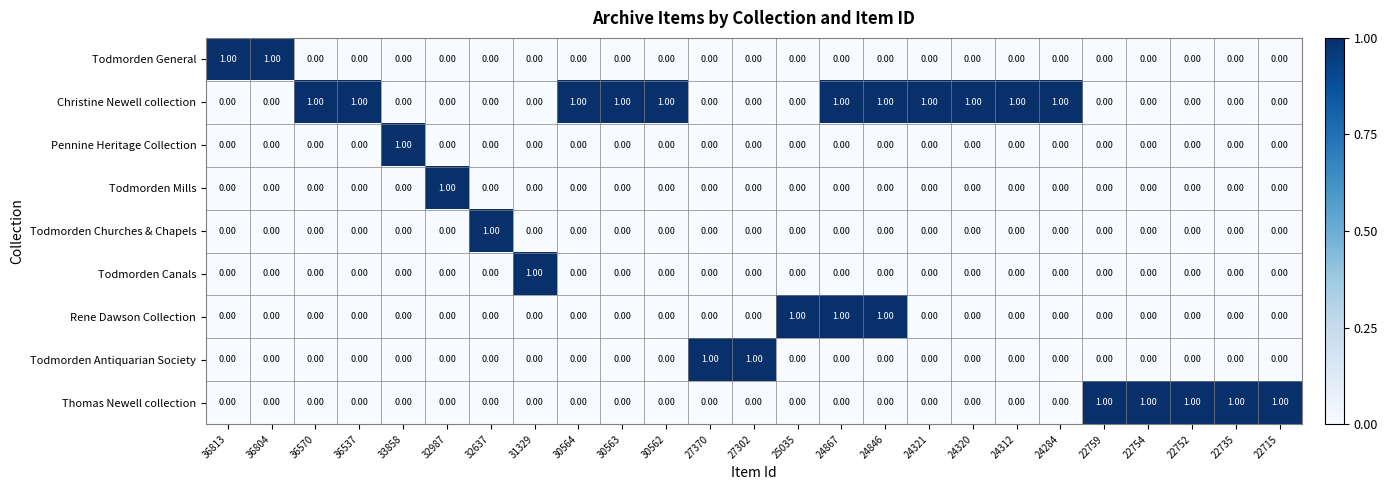

What is the sum of all Christine Newell collection values?

11